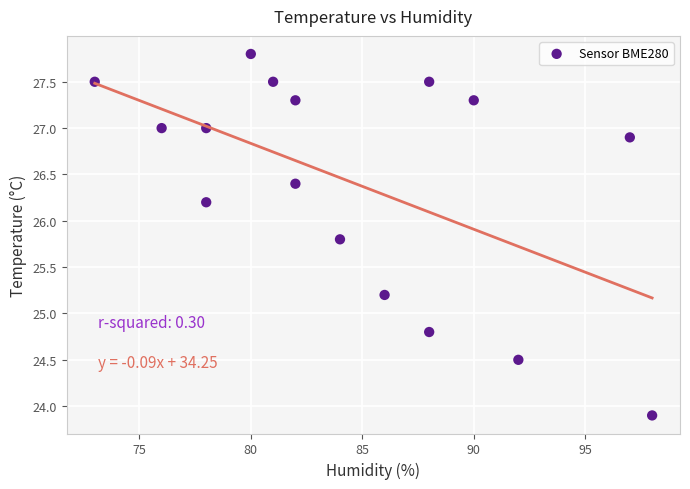

List the coordinates of all points as (Y, X) pairs, reading left to right.

(27.5, 73.0)  (27.0, 76.0)  (27.0, 78.0)  (26.2, 78.0)  (27.8, 80.0)  (27.5, 81.0)  (27.3, 82.0)  (26.4, 82.0)  (25.8, 84.0)  (25.2, 86.0)  (27.5, 88.0)  (24.8, 88.0)  (27.3, 90.0)  (24.5, 92.0)  (26.9, 97.0)  (23.9, 98.0)